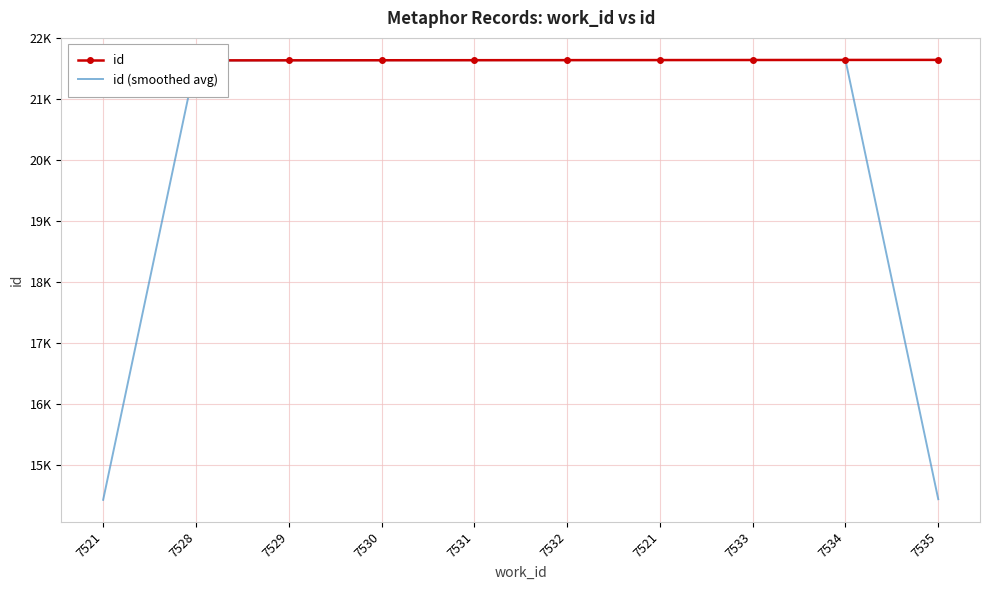

What is the minimum value shown in the chart?

14420.0